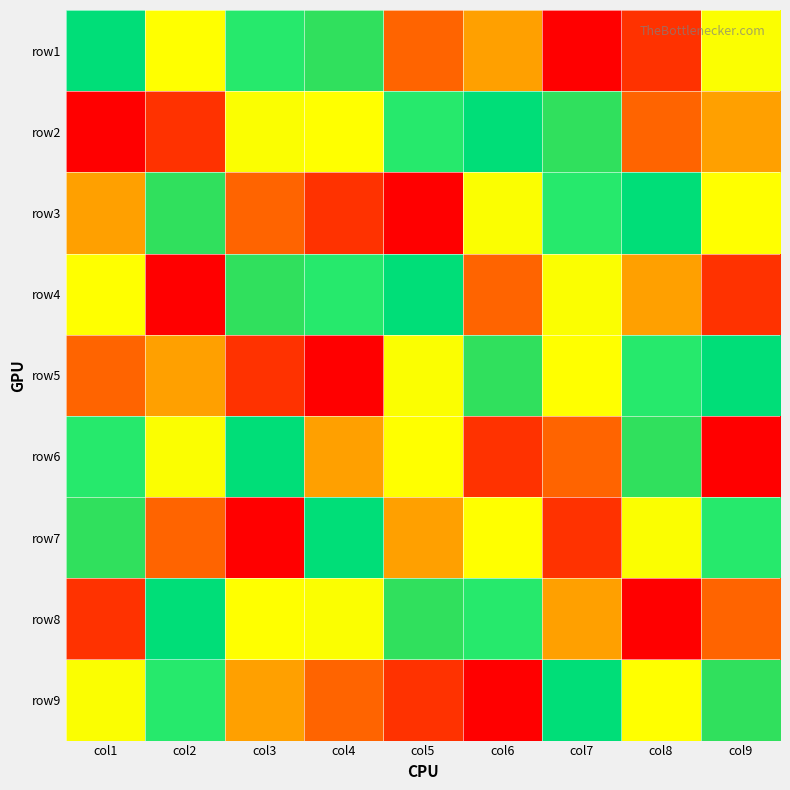

Between col8 and col1, which is larger?

col1